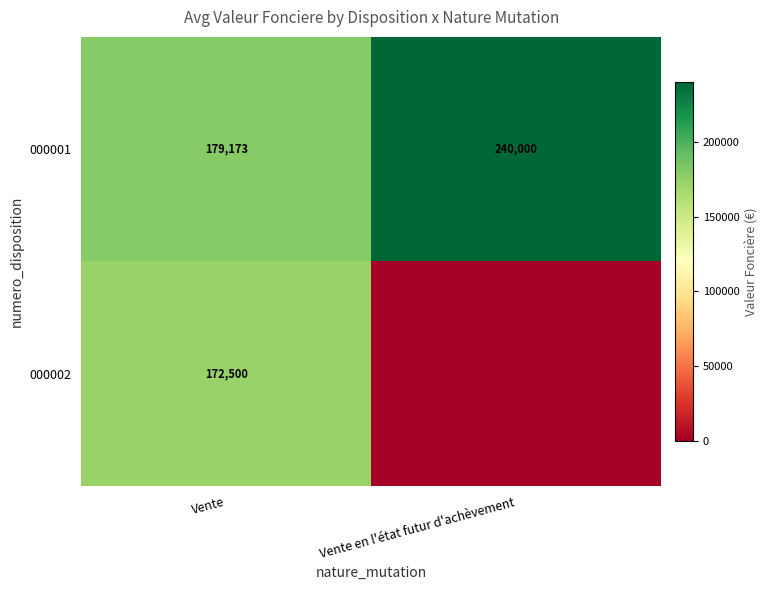

The 000002 series shows 226617 at Vente. True or false?

False